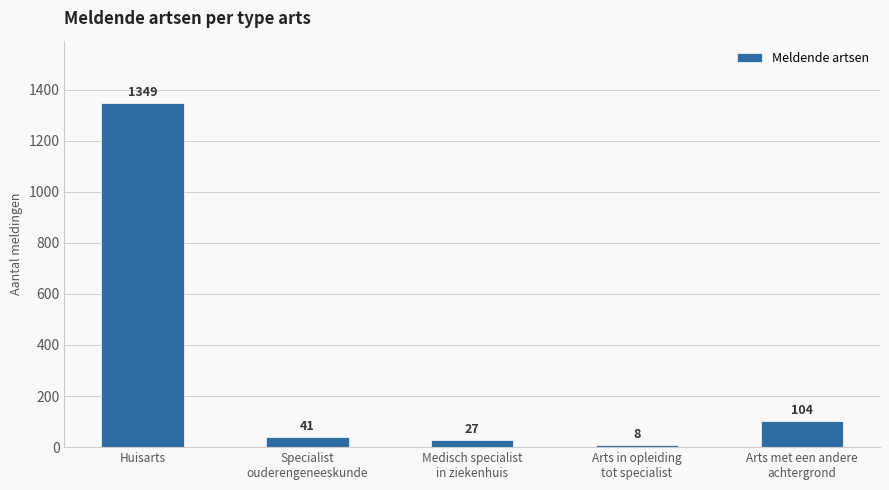

Rank the categories by value from lowest to highest.

Arts in opleiding
tot specialist, Medisch specialist
in ziekenhuis, Specialist
ouderengeneeskunde, Arts met een andere
achtergrond, Huisarts